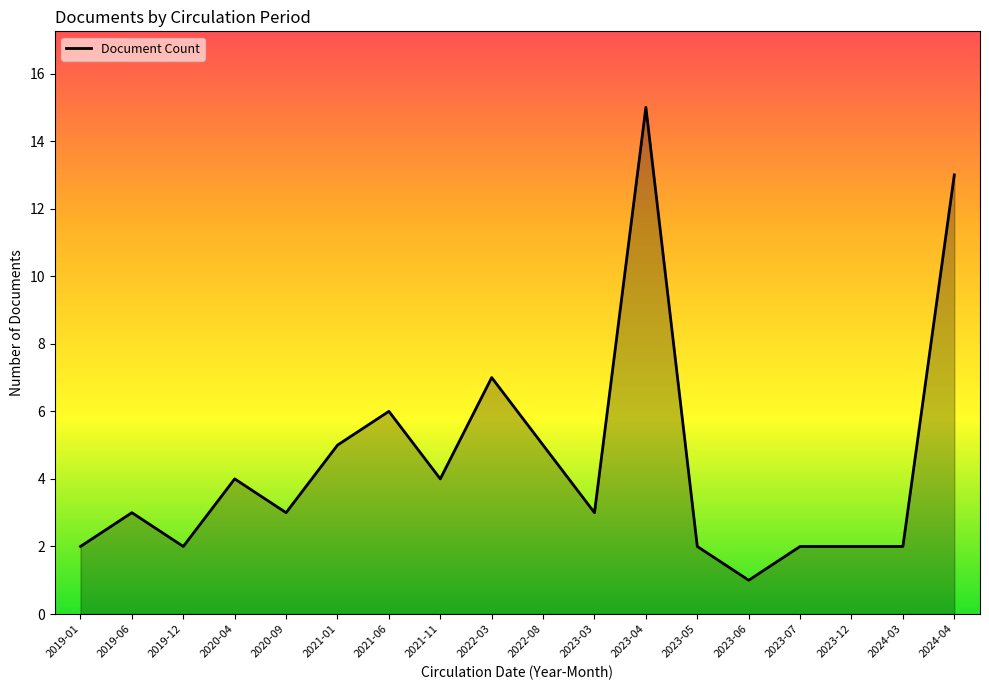

What position from the left is 2023-06?

14